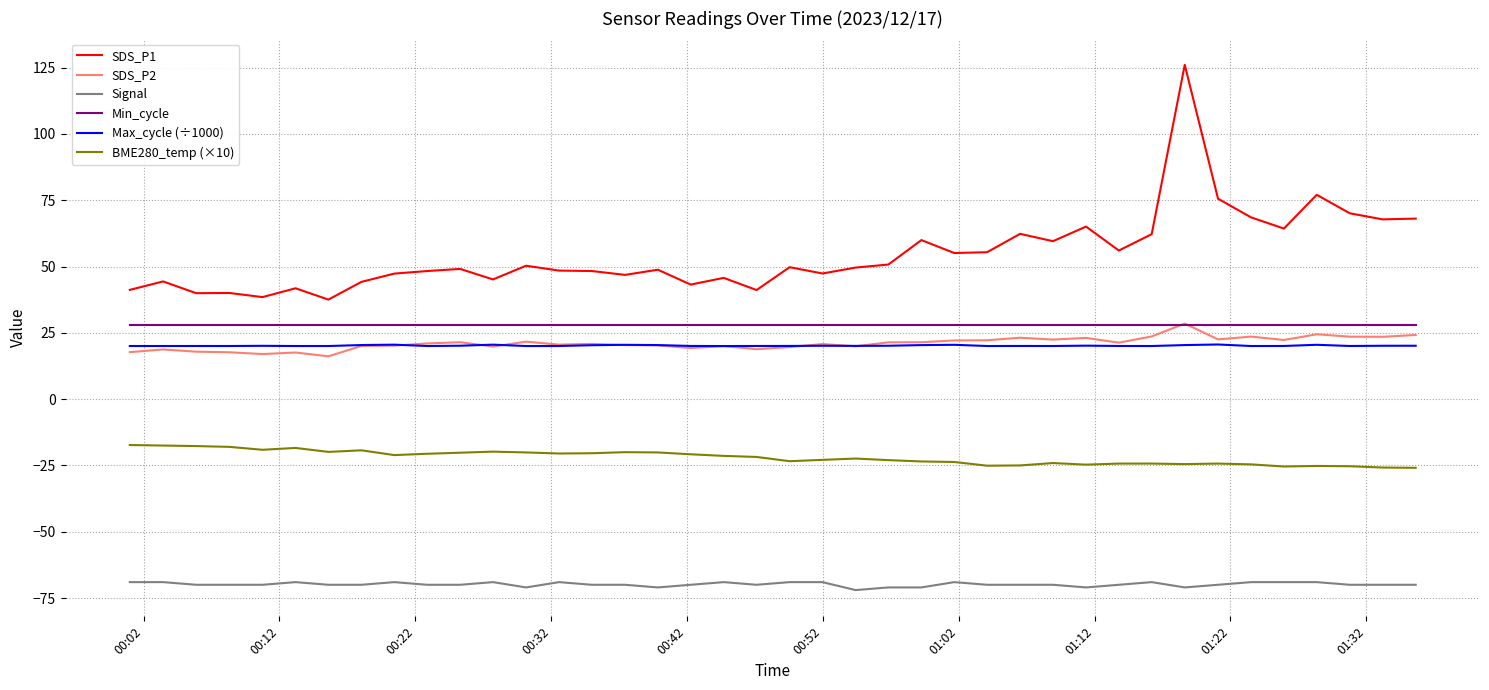

What is the smallest value displayed?

-72.0